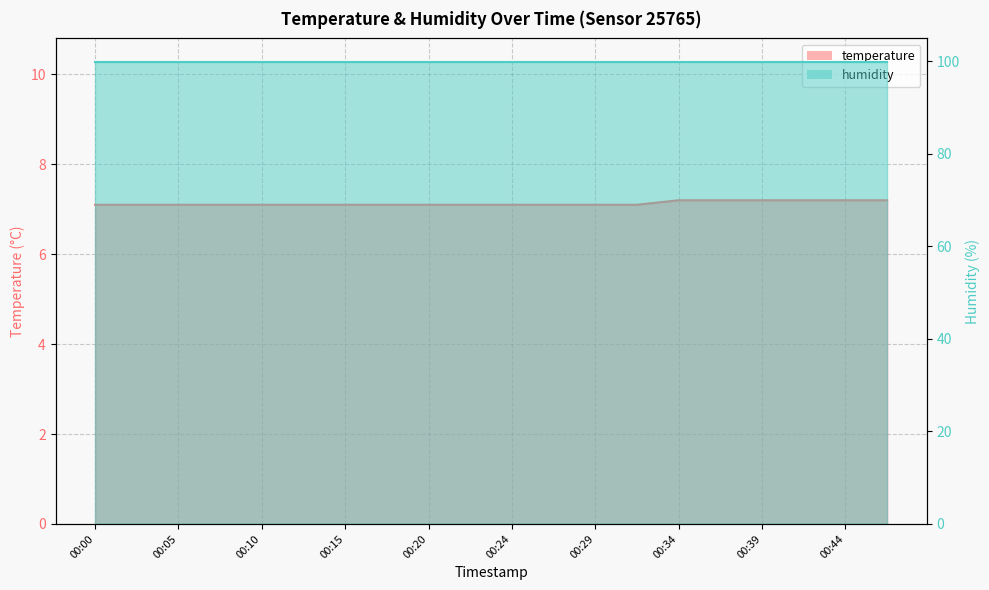

Which label corresponds to the smallest value in the chart?

00:00